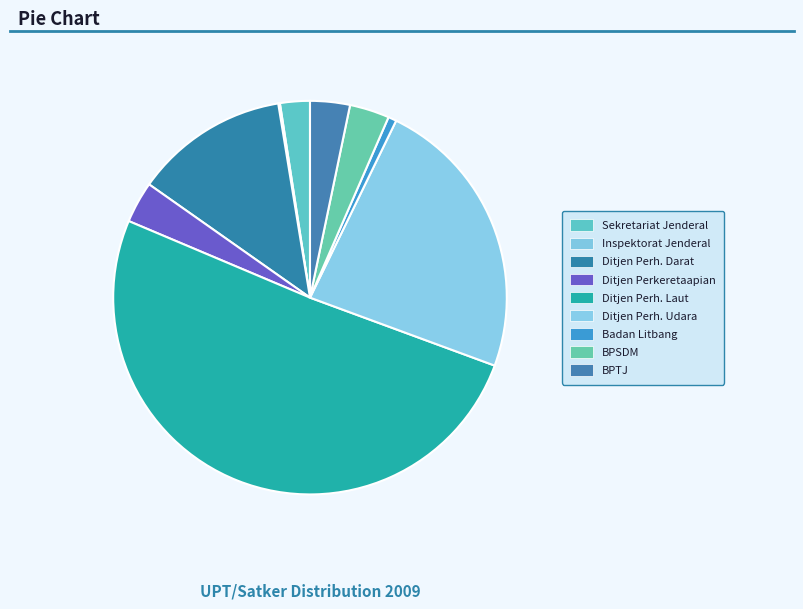

To the nearest percent, what is the difference between the largest and smallest slice percentages?

51%